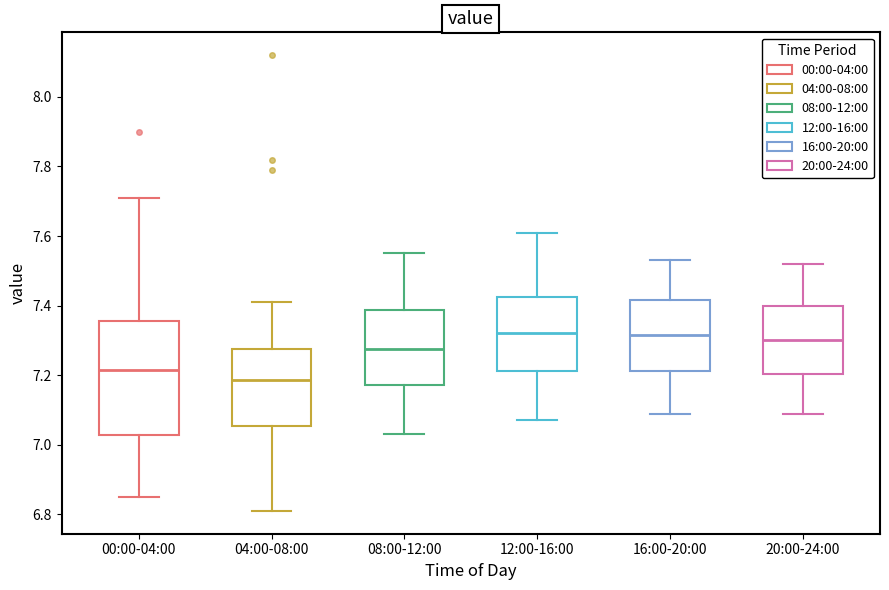

Reading left to right, transcribe this box plot: for each box, give where its median line is, the range the box spans, and where its two whiskers end, as read against the y-axis. The values are not printed on the chart, so give them approximately, as read against the axis.

00:00-04:00: median 7.22, box 7.02 to 7.36, whiskers 6.86 to 7.72
04:00-08:00: median 7.18, box 7.06 to 7.28, whiskers 6.82 to 7.42
08:00-12:00: median 7.28, box 7.18 to 7.38, whiskers 7.04 to 7.56
12:00-16:00: median 7.32, box 7.22 to 7.42, whiskers 7.08 to 7.62
16:00-20:00: median 7.32, box 7.22 to 7.42, whiskers 7.10 to 7.54
20:00-24:00: median 7.30, box 7.20 to 7.40, whiskers 7.10 to 7.52